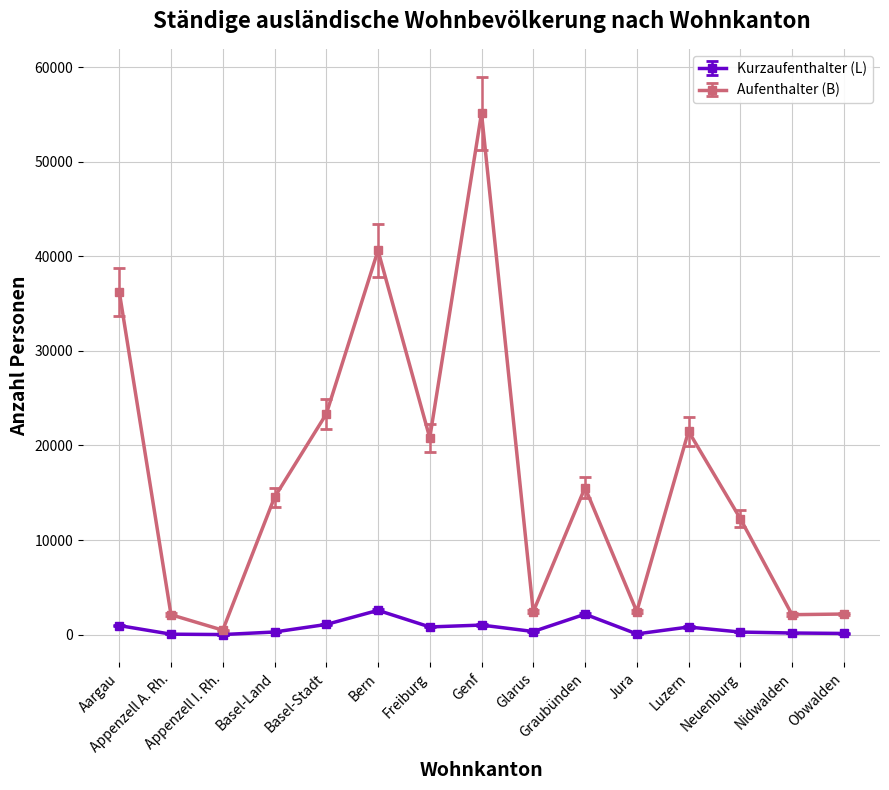

Which series has the widest spread of values?

Aufenthalter (B)